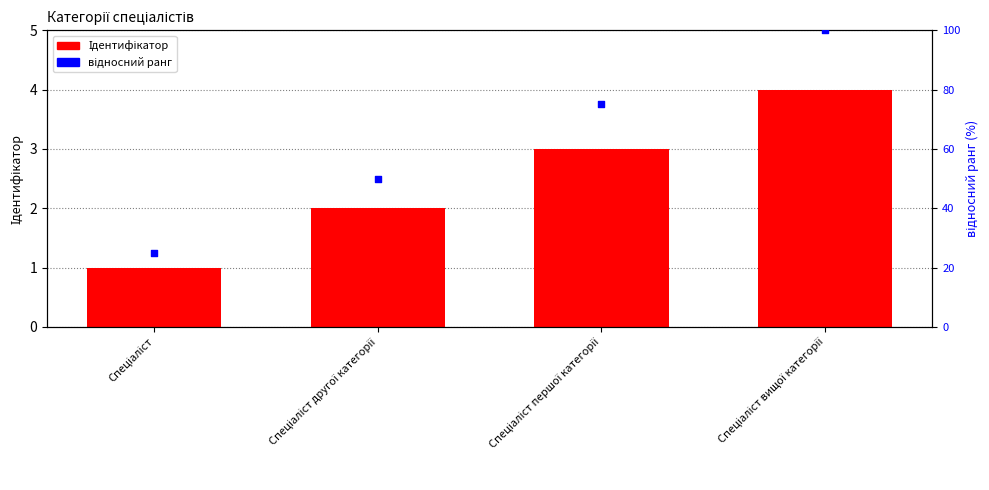

Which series contains the highest Y value?

відносний ранг